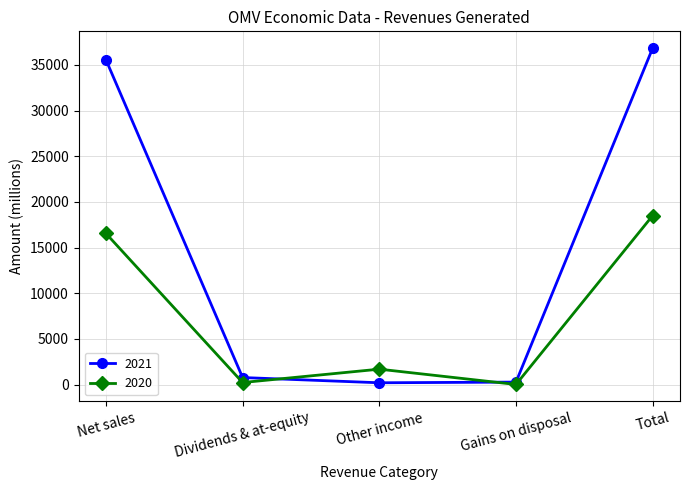

The value of 2020 at Total is 18501. True or false?

True